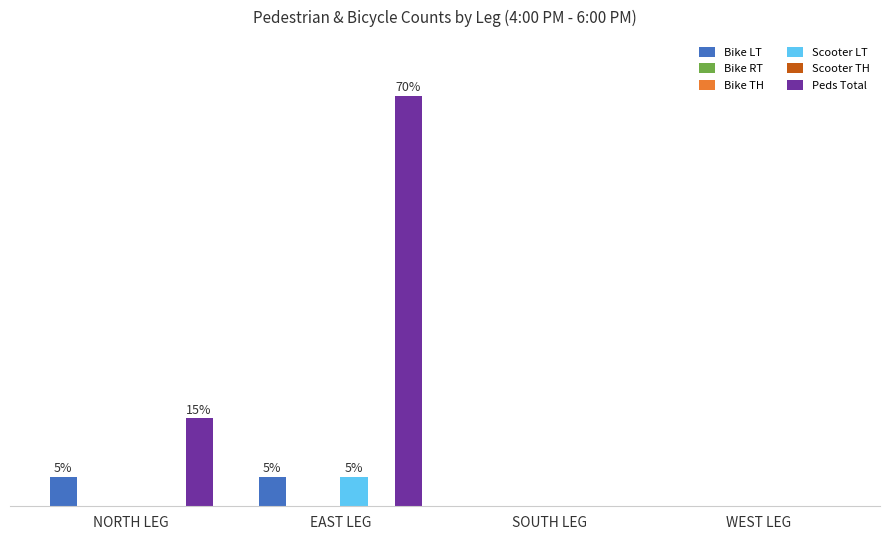

Does the chart contain any negative values?

No